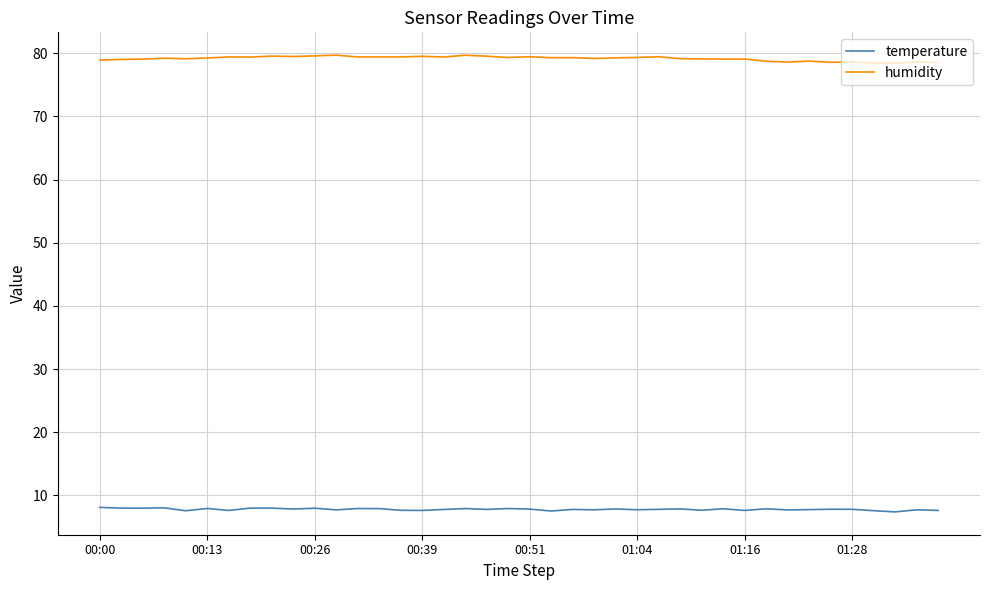

List the series in order of their peak value, highest first.

humidity, temperature